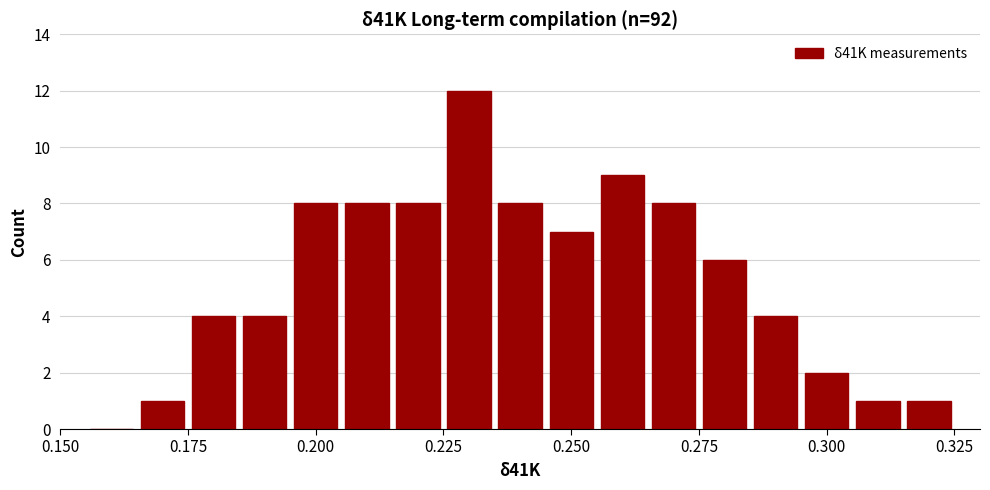

Read against the x-axis, roughly where is the centre of the tallest bar?

0.230